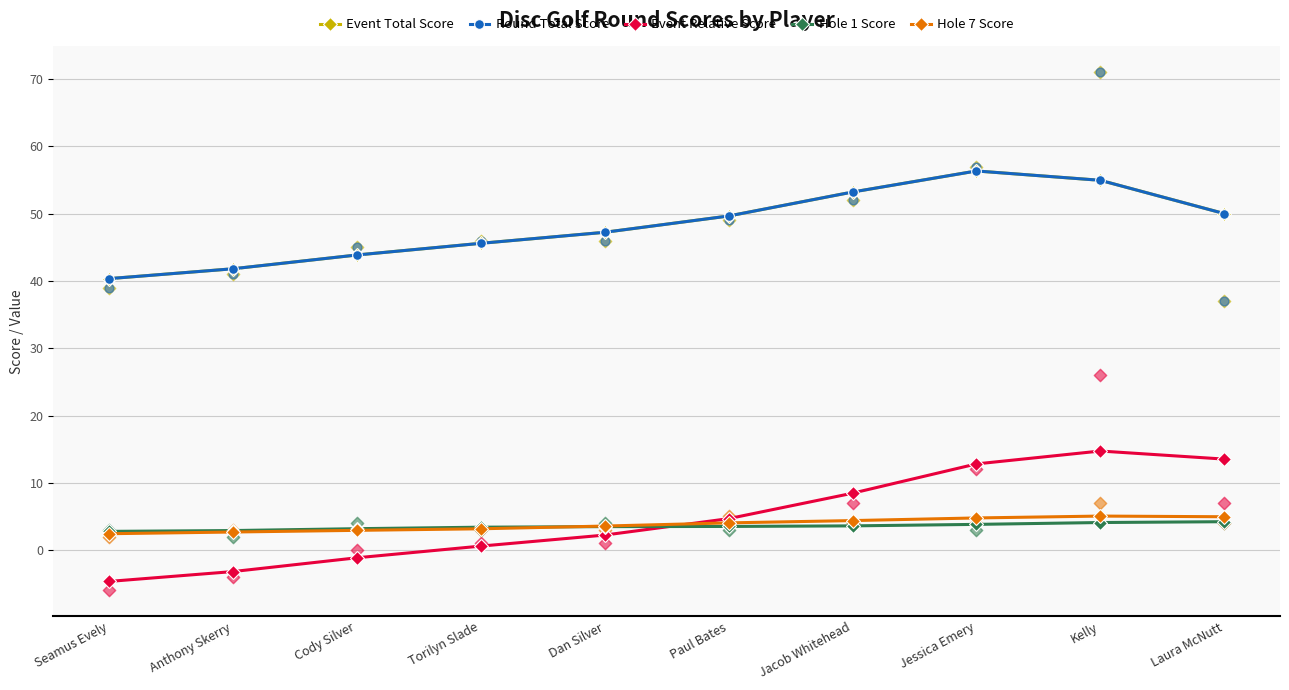

What are all the series names shown in the legend?

Event Total Score, Round Total Score, Event Relative Score, Hole 1 Score, Hole 7 Score